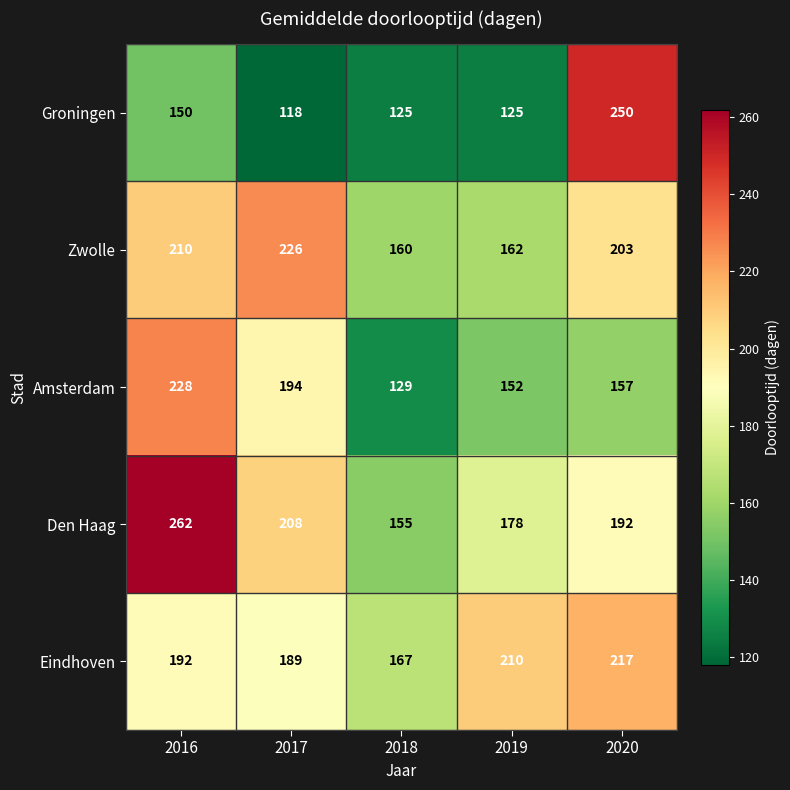

What value does the Amsterdam series have at 2019?

152